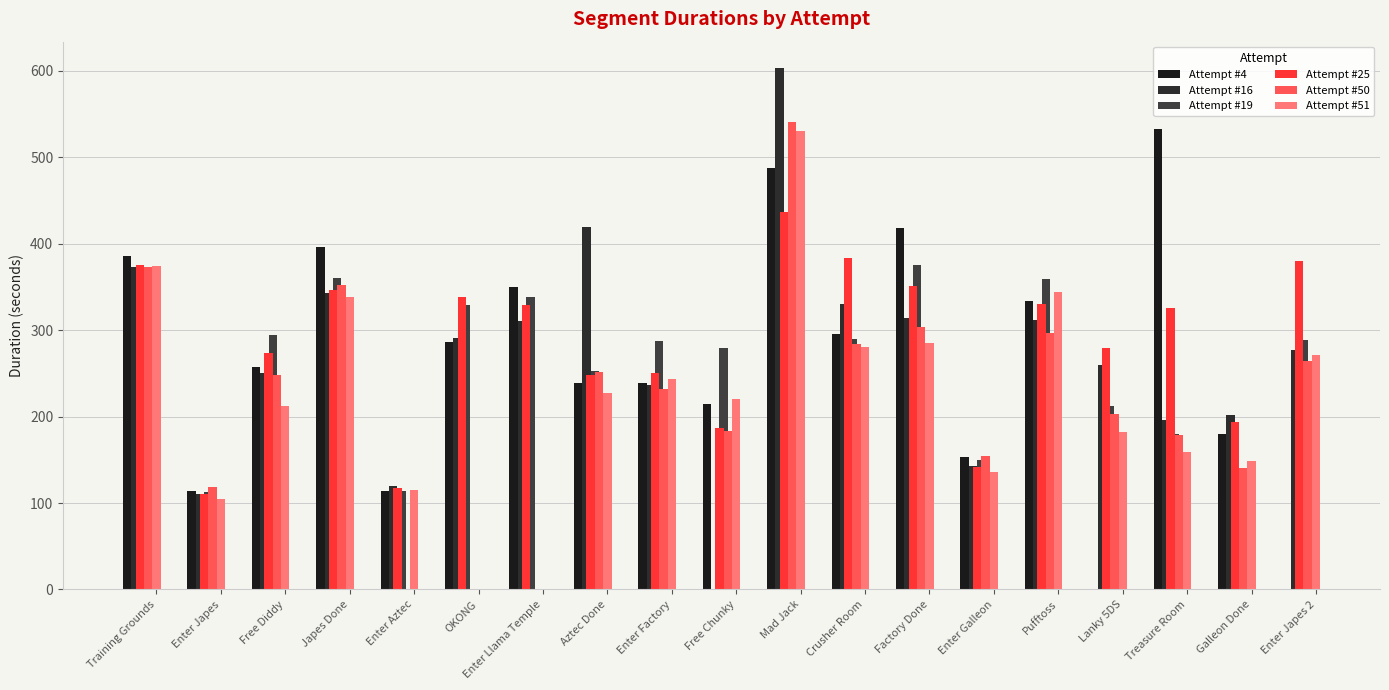

The Attempt #51 series shows 186.4 at Enter Japes. True or false?

False